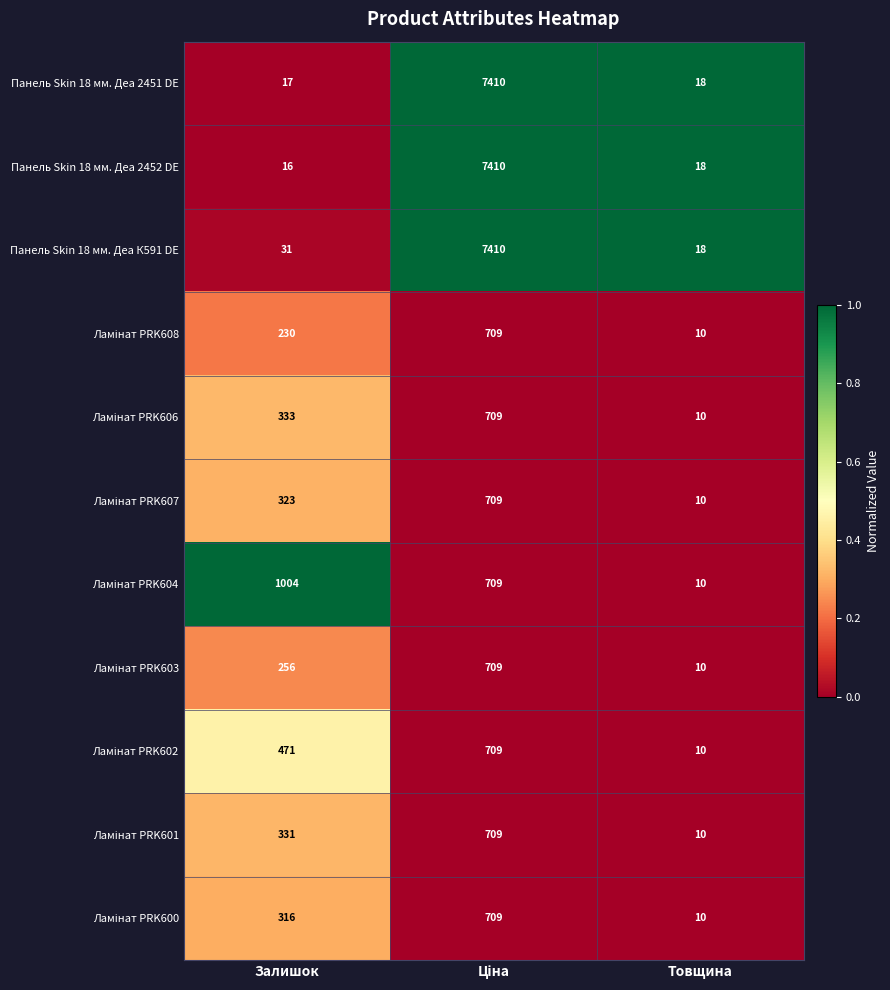

What is the sum of all Панель Skin 18 мм. Деа 2451 DE values?

7445